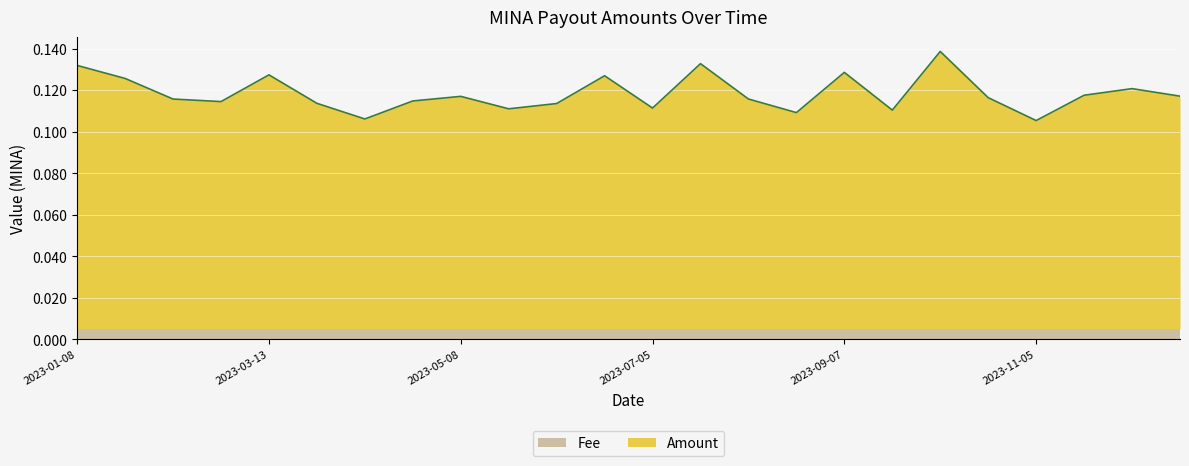

How many lines are shown in the chart?

2